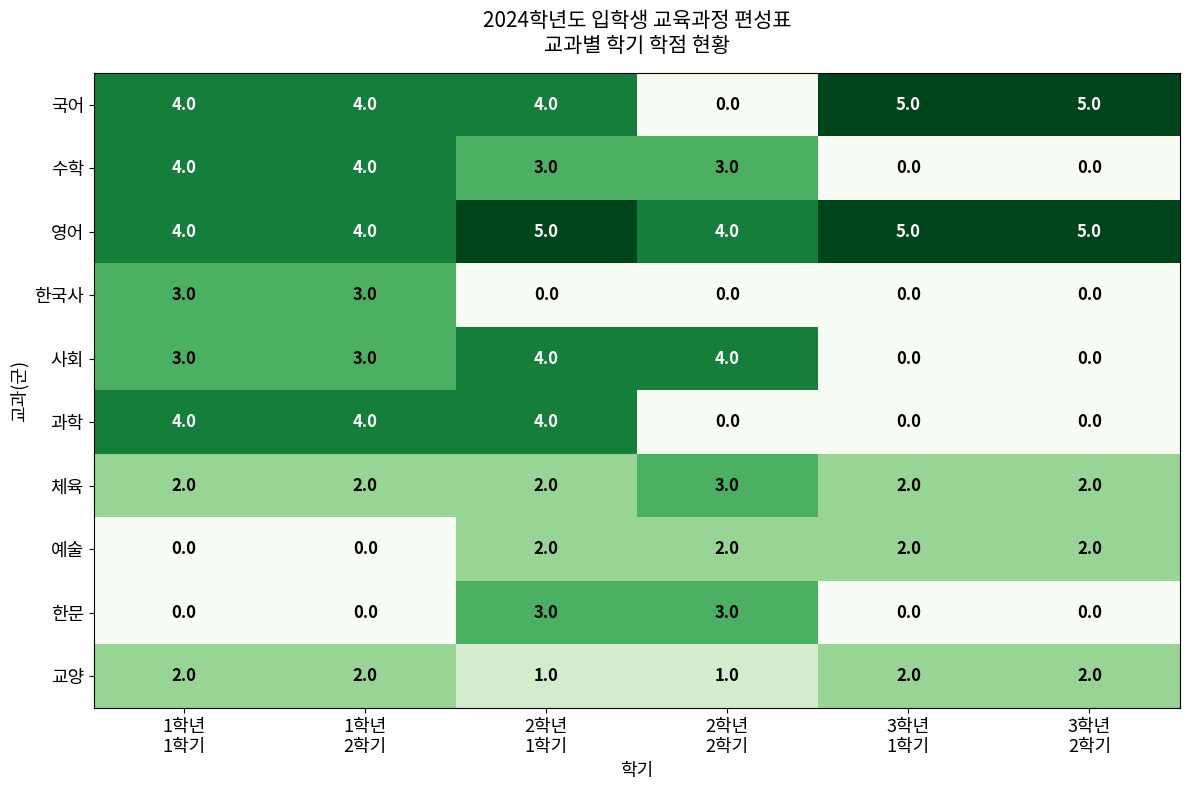

Which series has the largest total across all categories?

영어